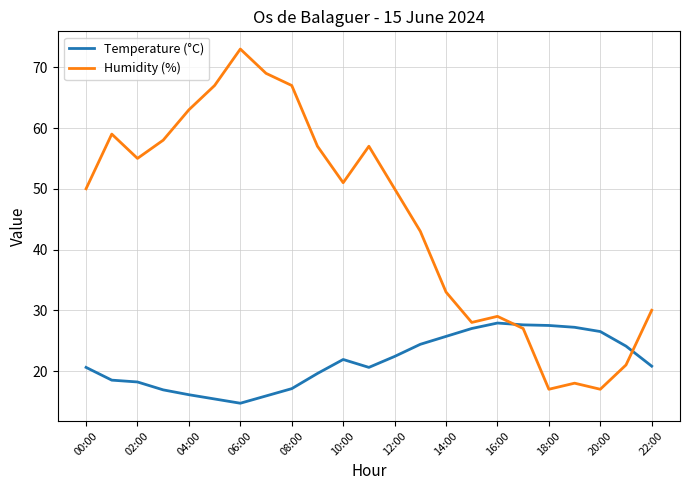

What is the minimum value shown in the chart?

14.7